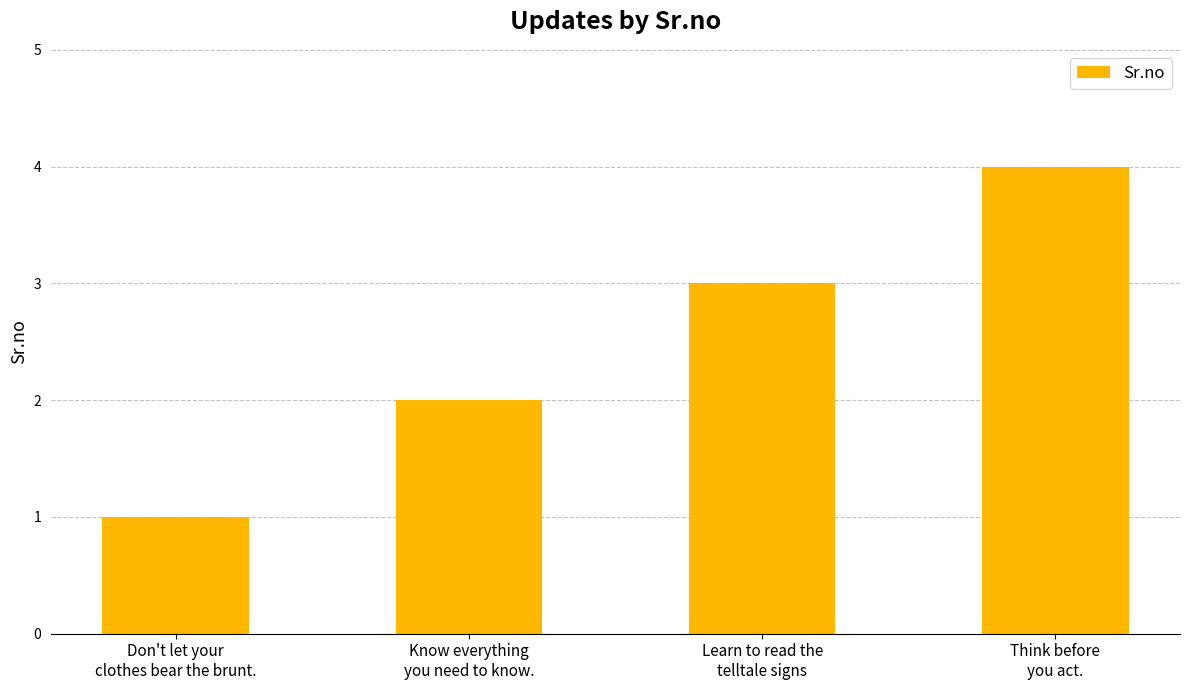

What is the value of the 1st bar from the left?

1